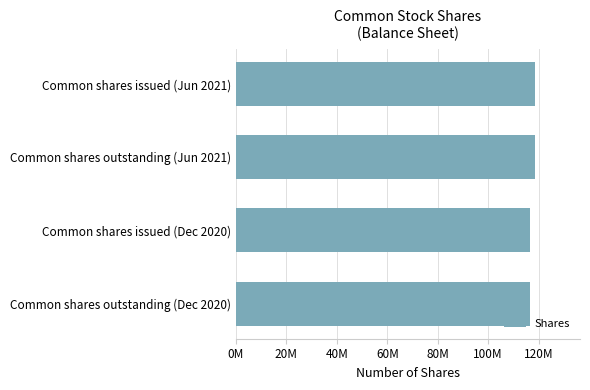

Does the chart contain any negative values?

No